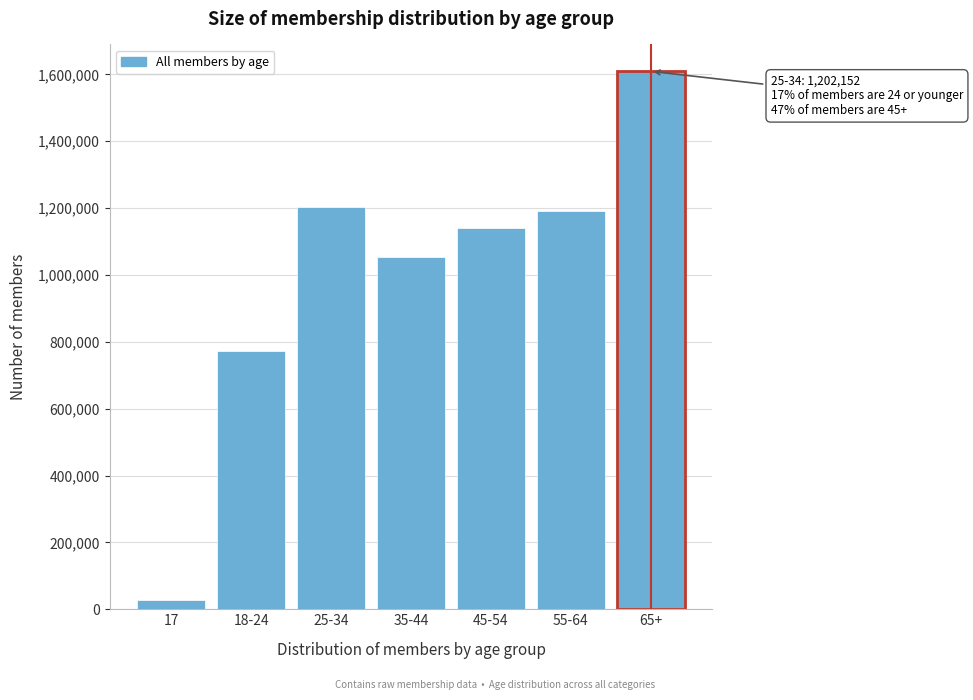

Reading right to left, extract all data points from this chart.

65+=1609069	55-64=1190226	45-54=1140767	35-44=1055084	25-34=1202152	18-24=772254	17=26992